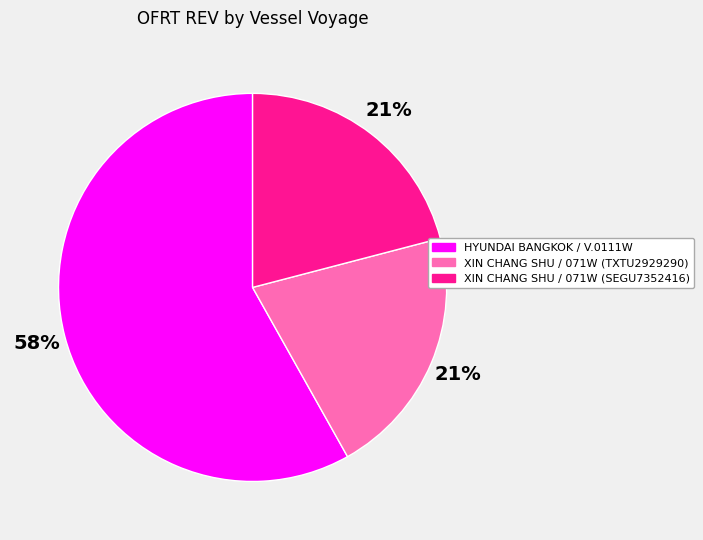

To the nearest percent, what is the difference between the largest and smallest slice percentages?

37%